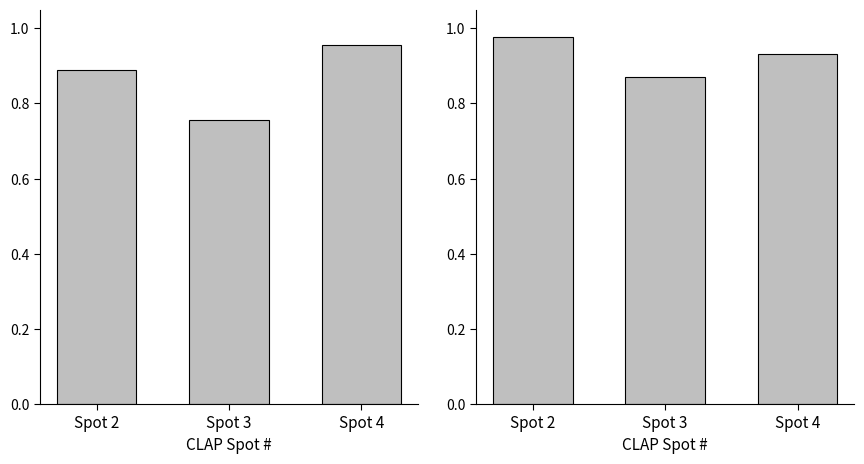

Between Spot 3 and Spot 2, which is larger?

Spot 2